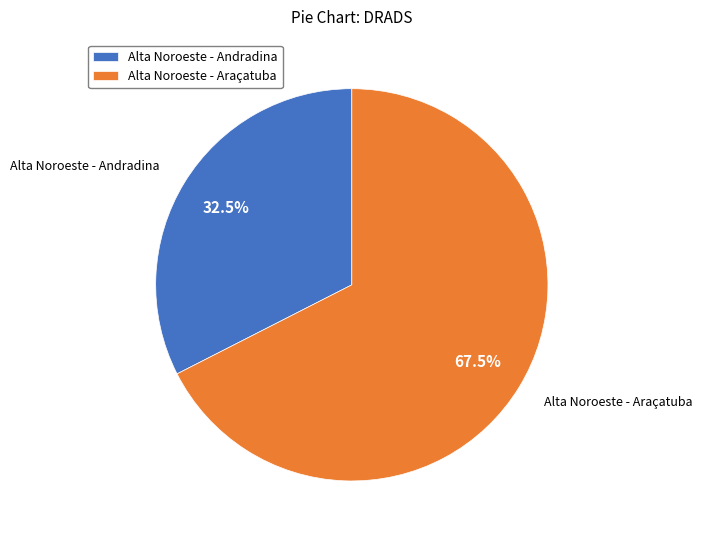

Which has a higher value, Alta Noroeste - Araçatuba or Alta Noroeste - Andradina?

Alta Noroeste - Araçatuba